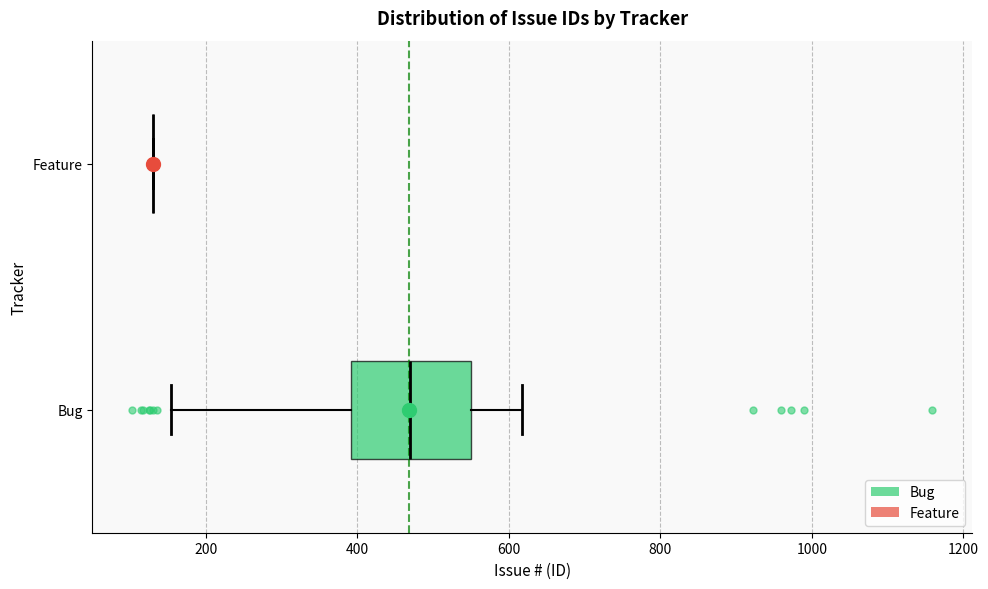

Which box is the widest, from its left edge to its right edge?

Bug